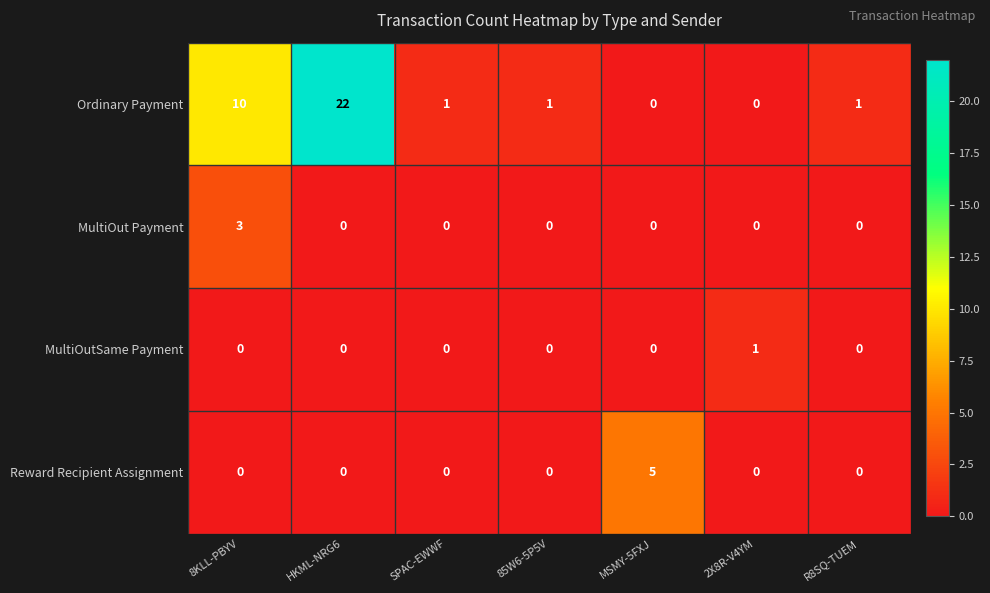

Rank the series by their maximum value, from highest to lowest.

Ordinary Payment, Reward Recipient Assignment, MultiOut Payment, MultiOutSame Payment